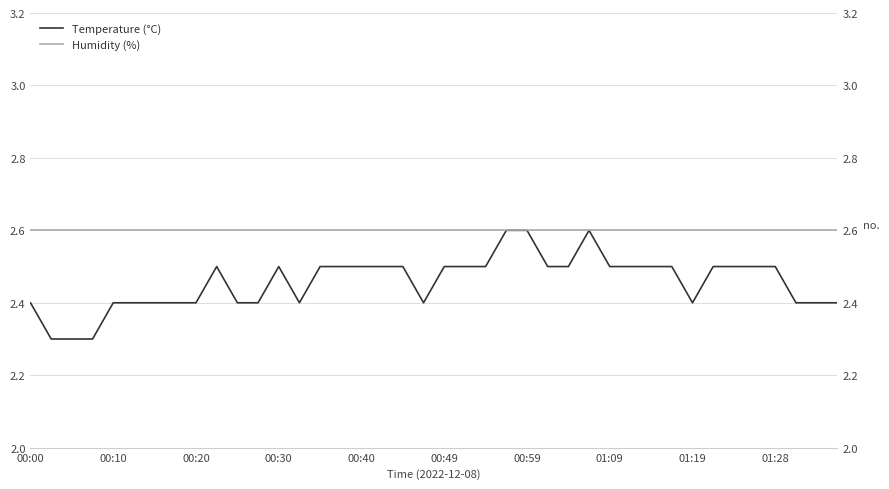

What is the sum of all Temperature (°C) values?

98.3